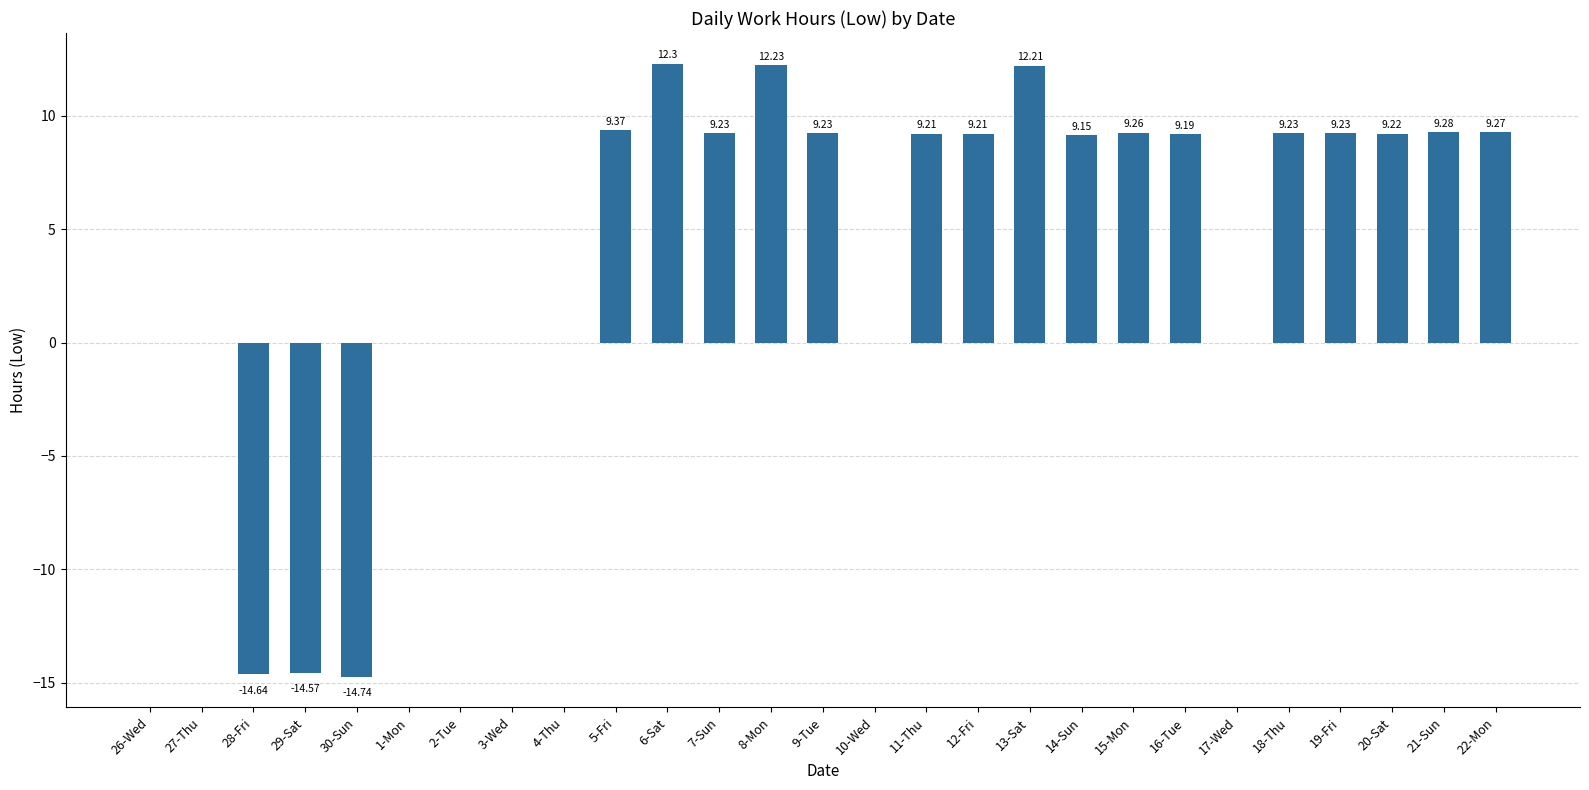

Between 22-Mon and 7-Sun, which is larger?

22-Mon